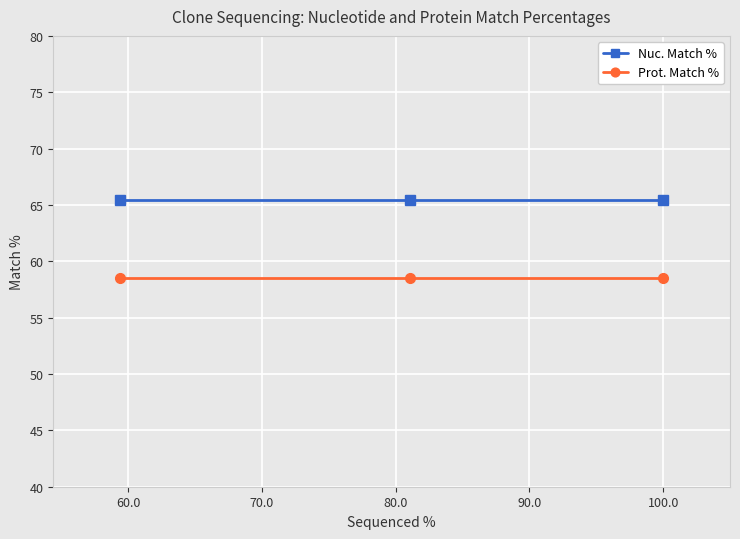

How many lines are shown in the chart?

2